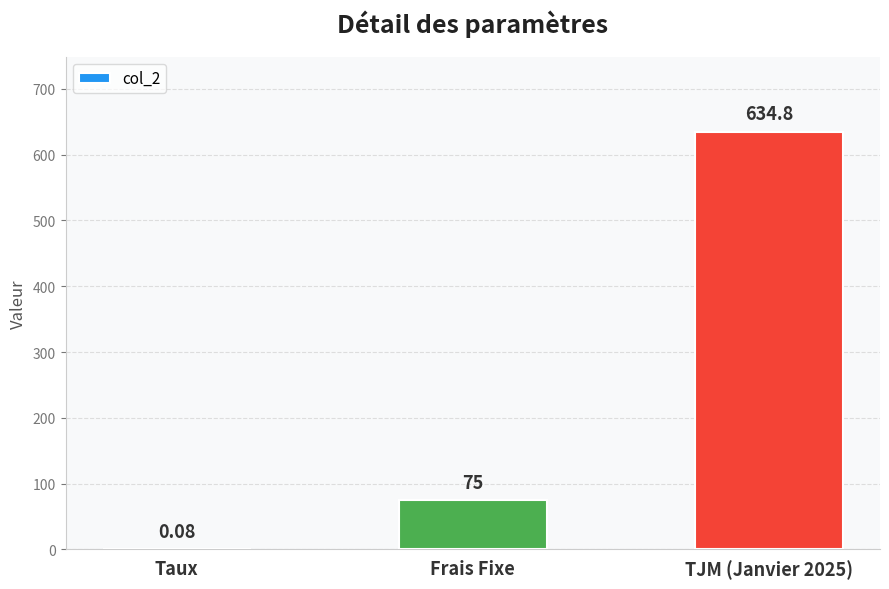

Between Frais Fixe and Taux, which is larger?

Frais Fixe